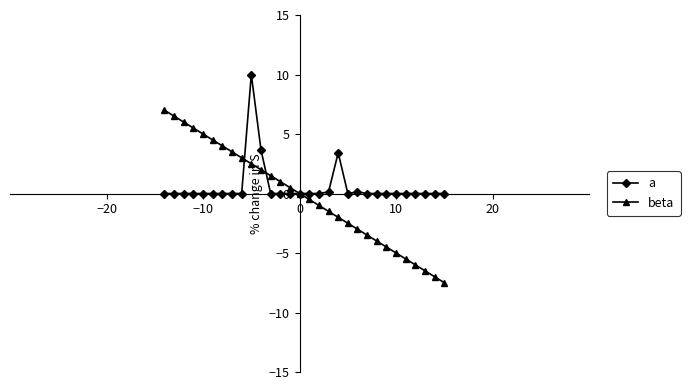

What is the smallest value displayed?

-7.5